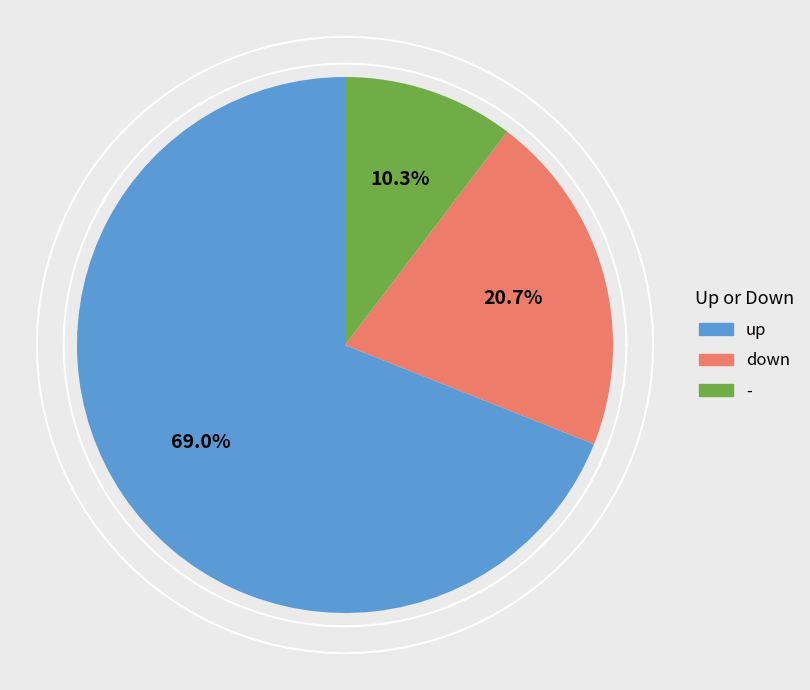

Which category has the smallest portion of the pie?

-